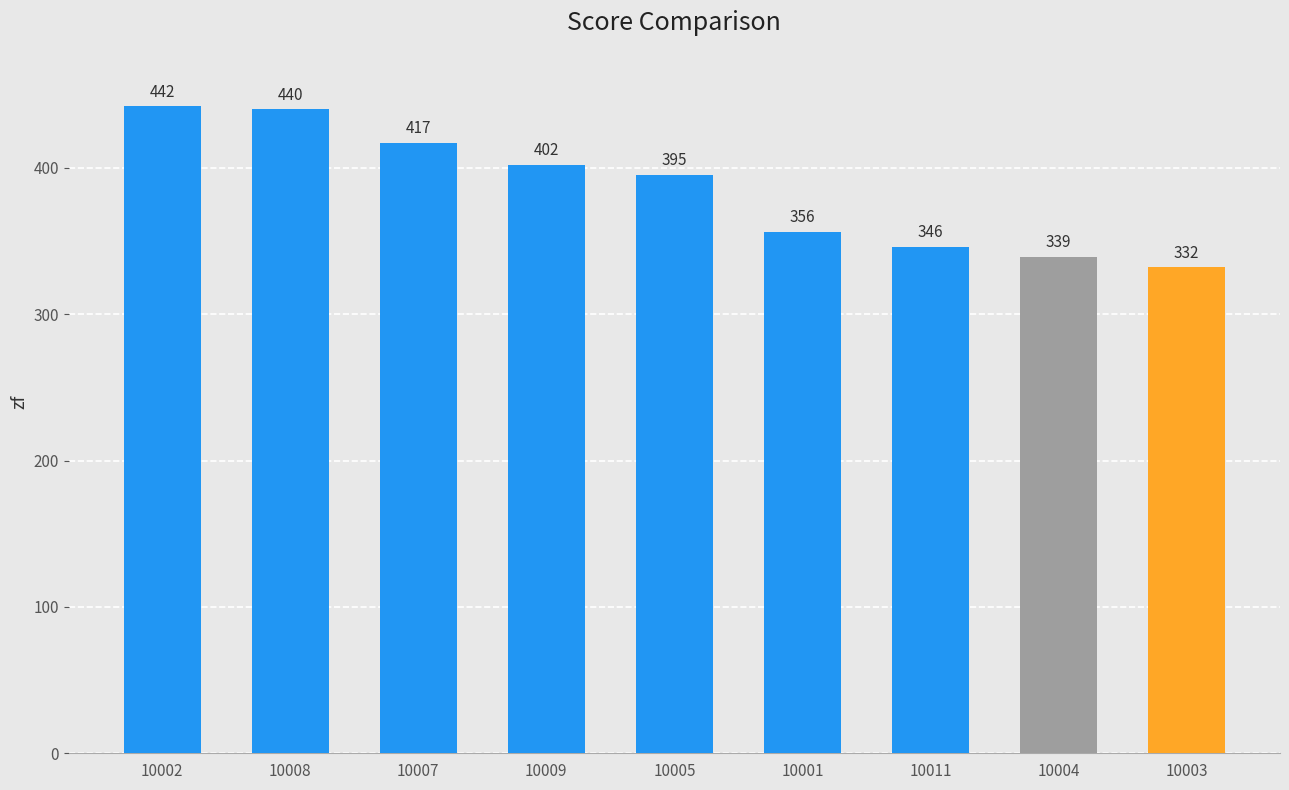

What is the label of the 6th bar from the right?

10009